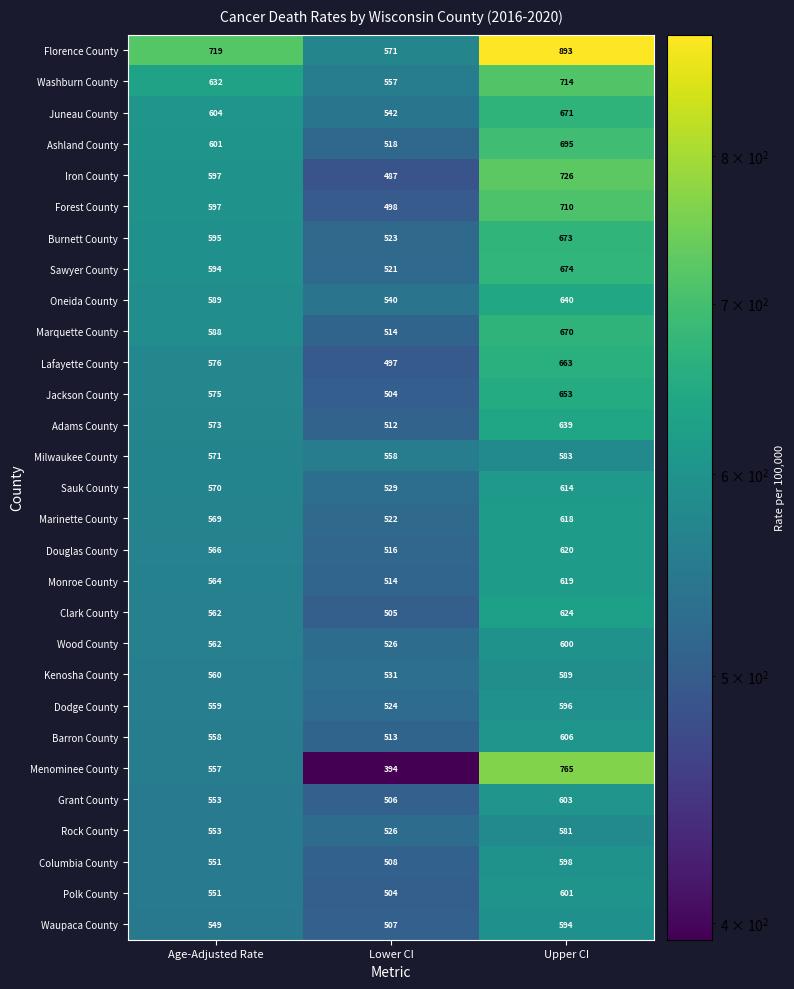

What is the maximum value shown in the chart?

893